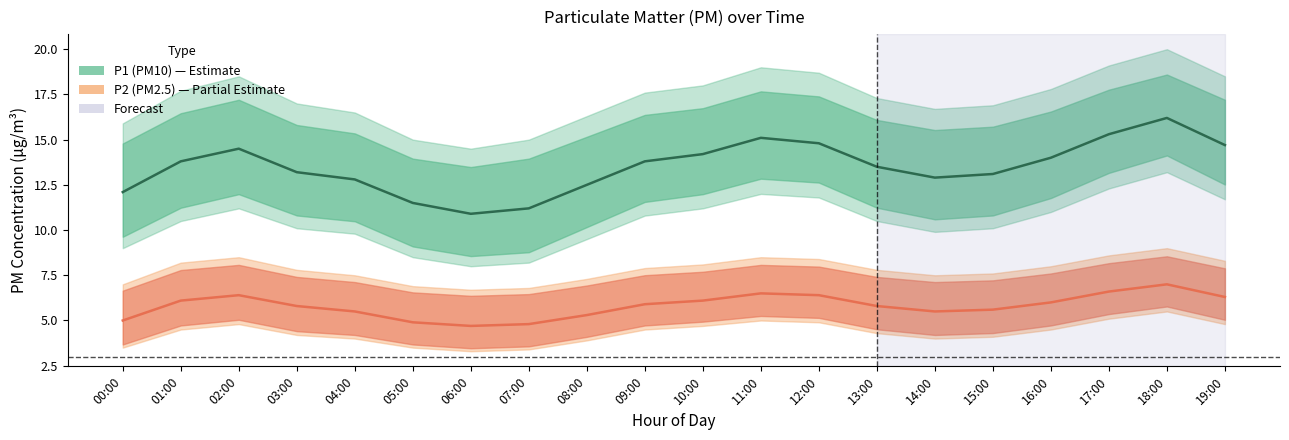

What is the label of the 20th point from the left?

19:00